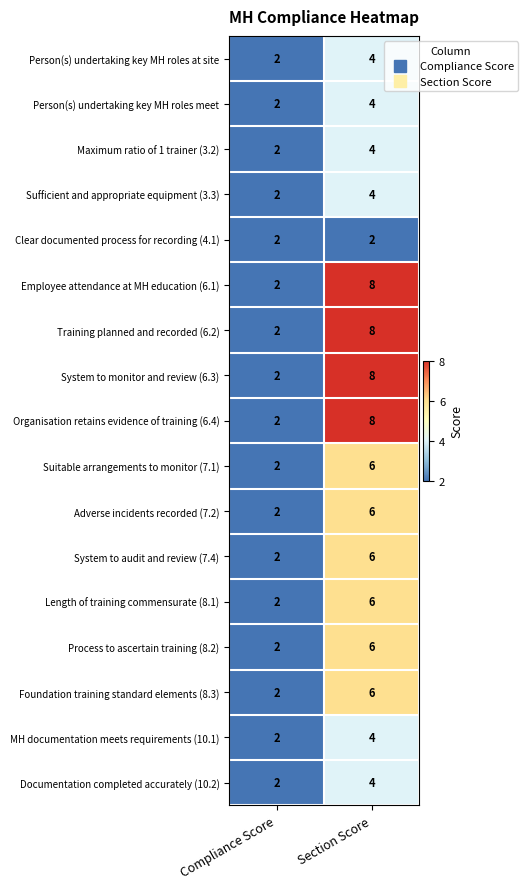

The value of Clear documented process for recording (4.1) at Section Score is 2. True or false?

True